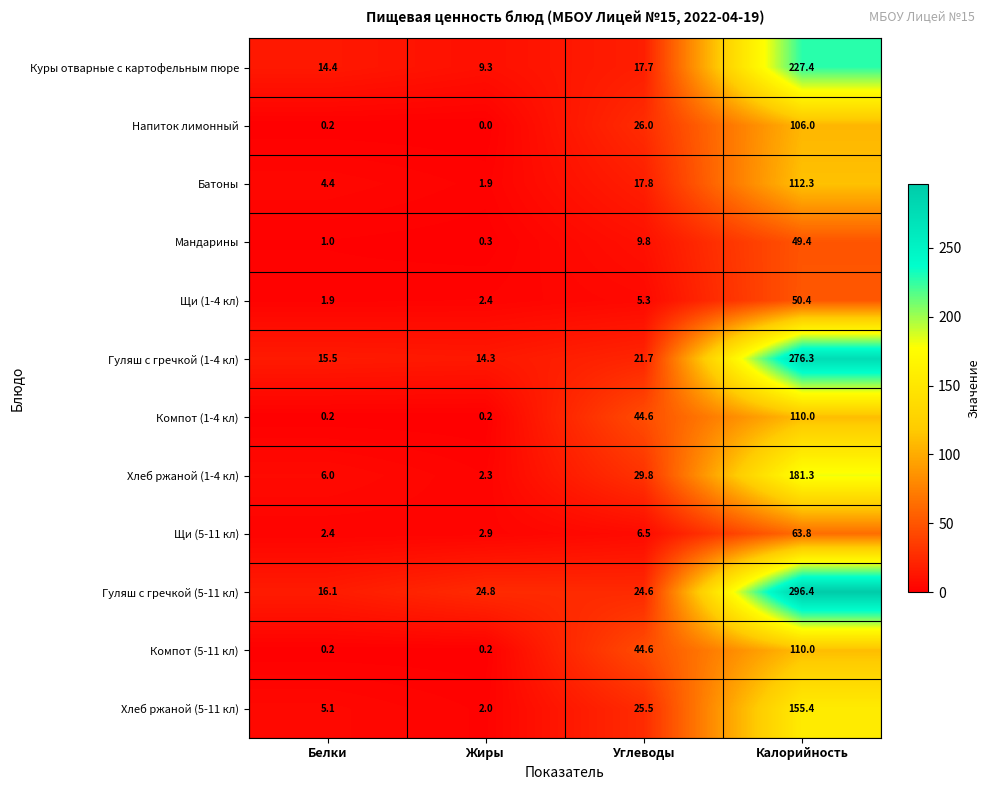

What is the maximum value shown in the chart?

296.4